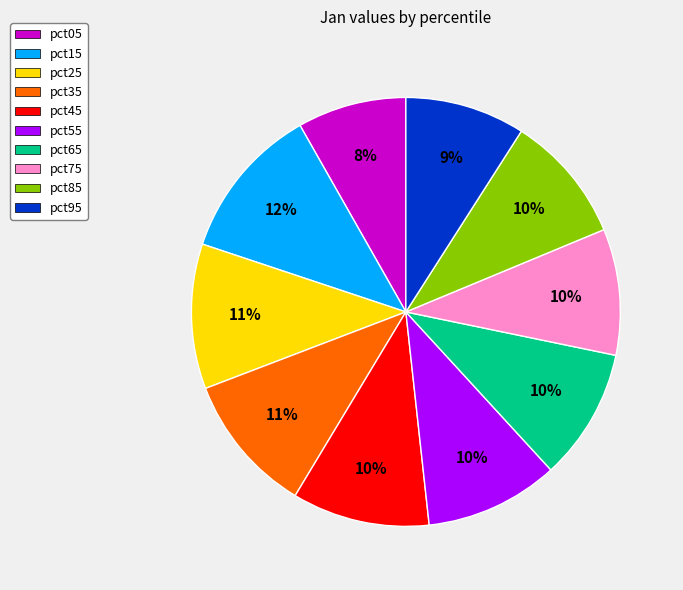

How many slices are in this pie chart?

10